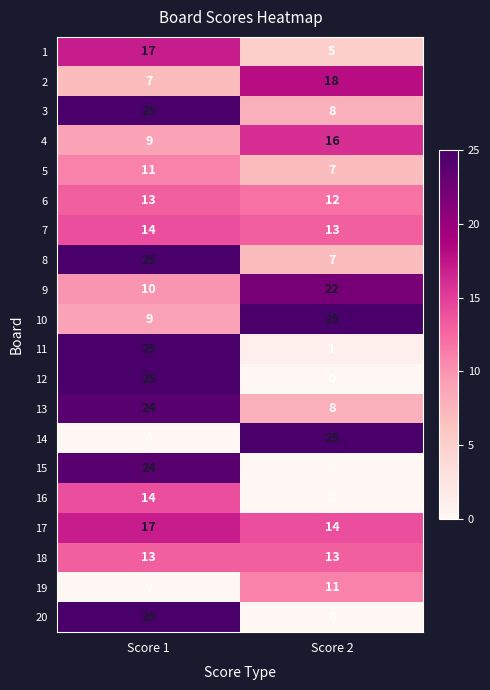

What is the maximum value for 15?

24